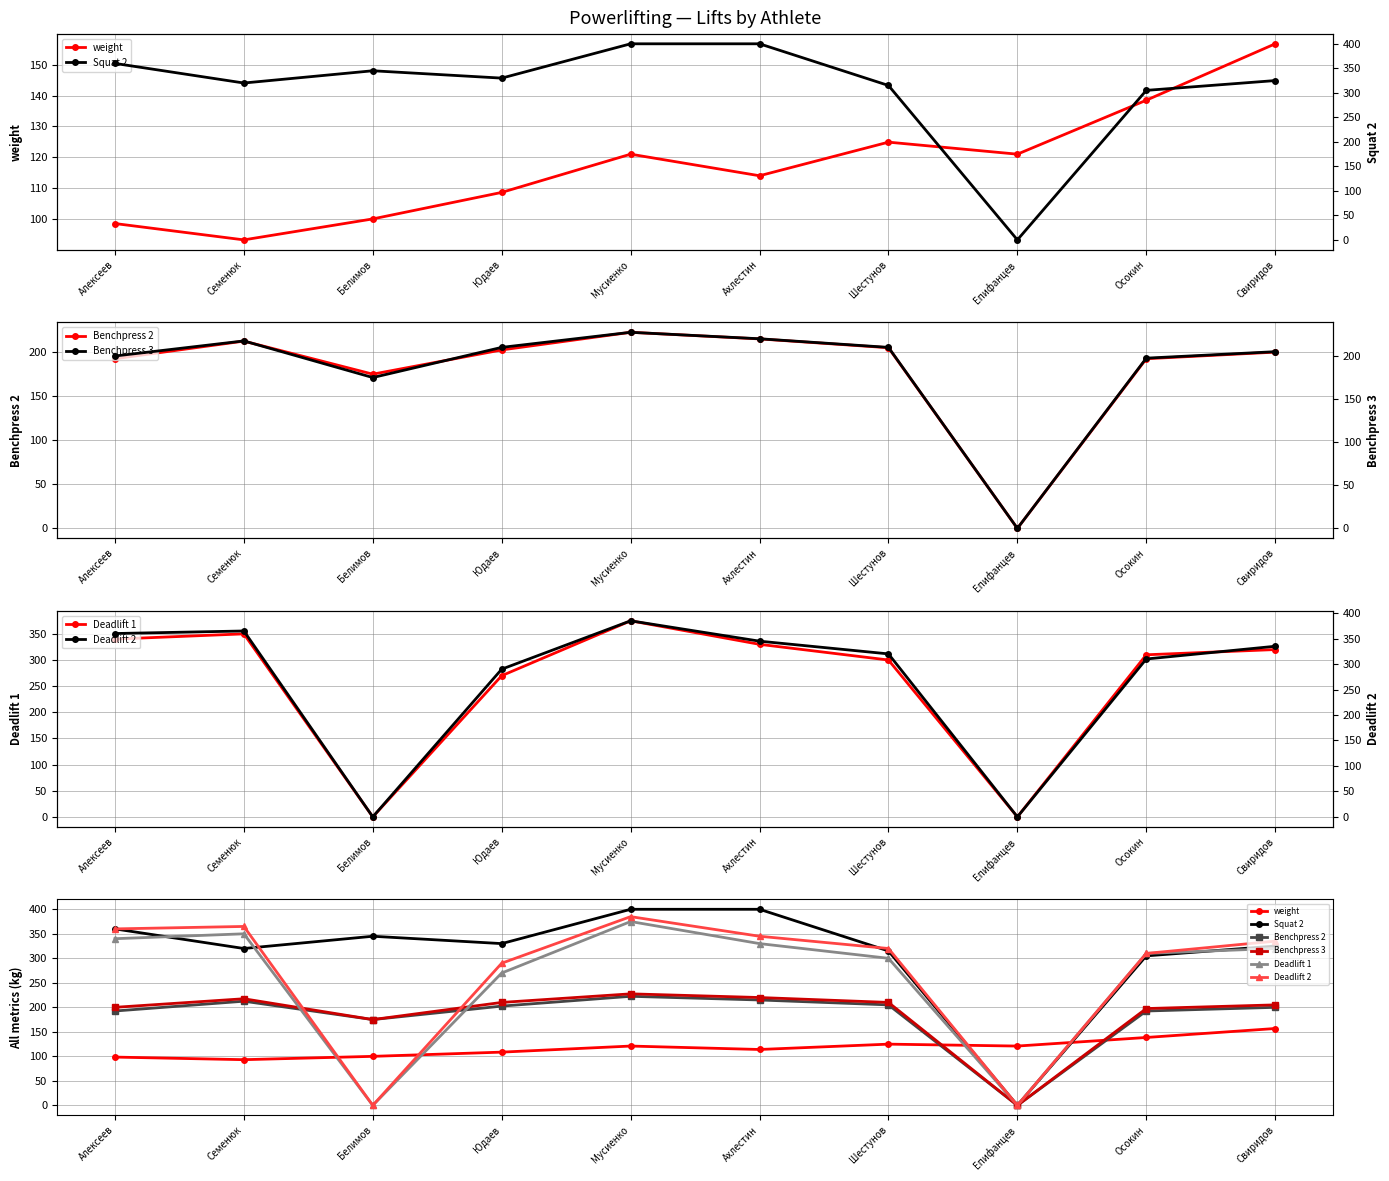

Rank the series by their maximum value, from lowest to highest.

weight, Benchpress 2, Benchpress 3, Deadlift 1, Deadlift 2, Squat 2